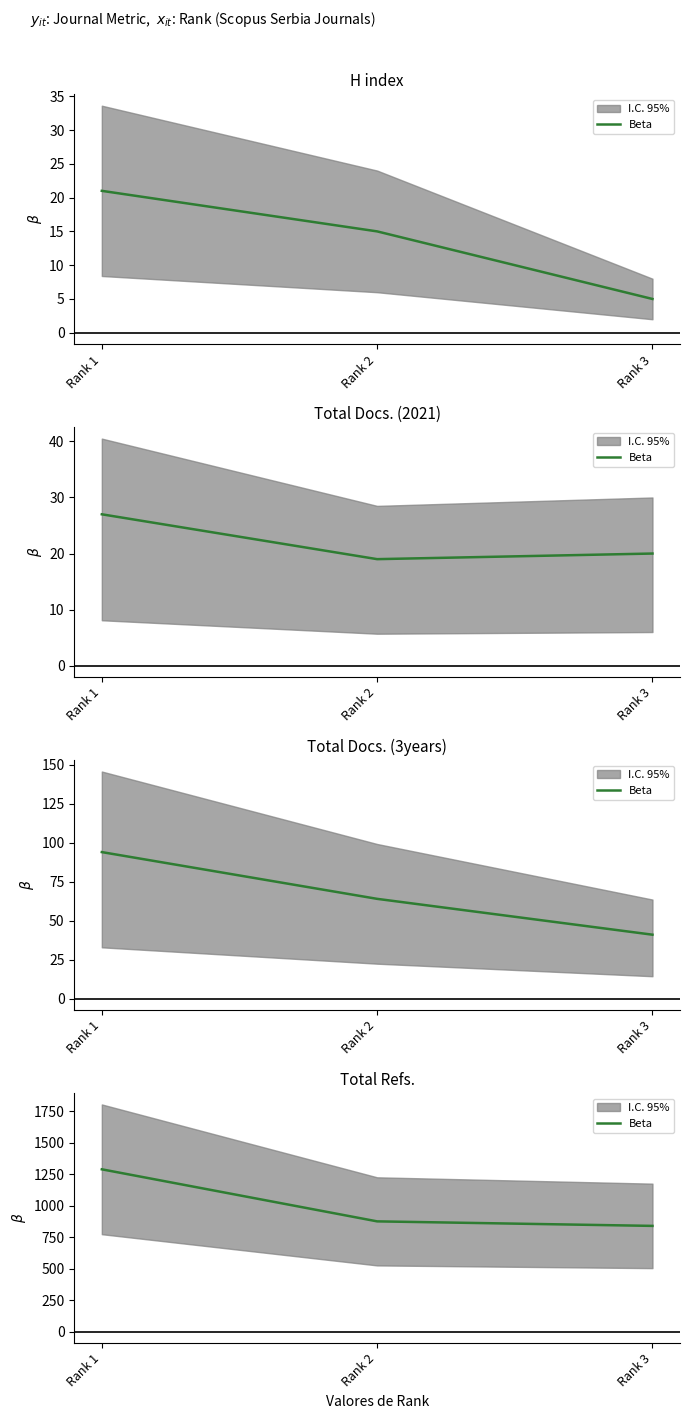

Approximately how many times larger is the value at Rank 2 compared to Rank 3?

1.0